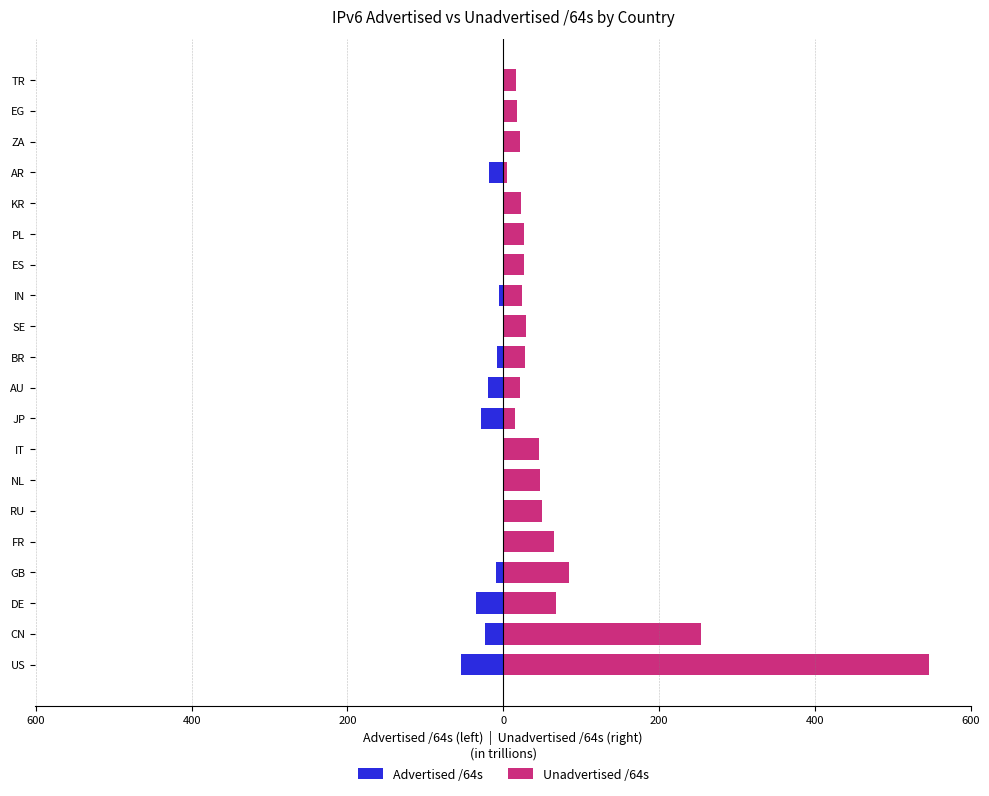

What is the sum of the Advertised /64s values at KR and AU?

-19.2